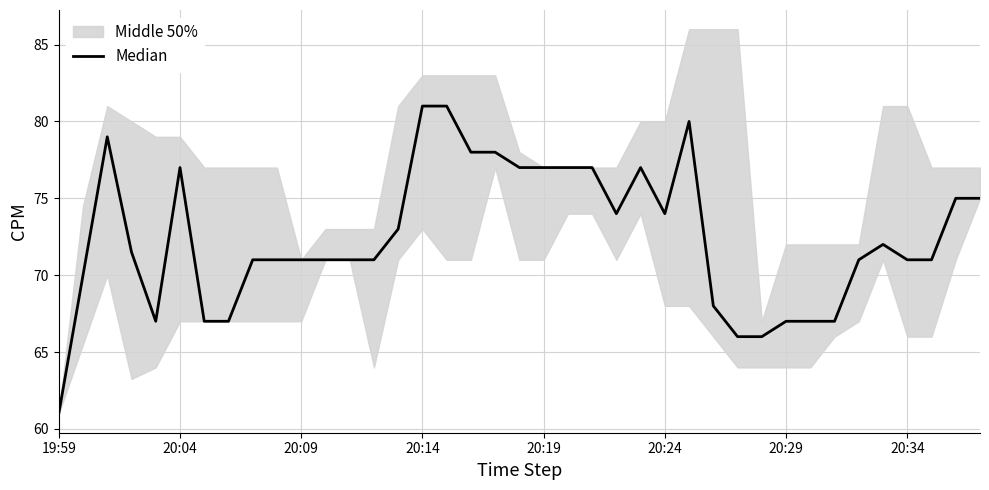

What is the change in value from 21 to 32?

-10.0